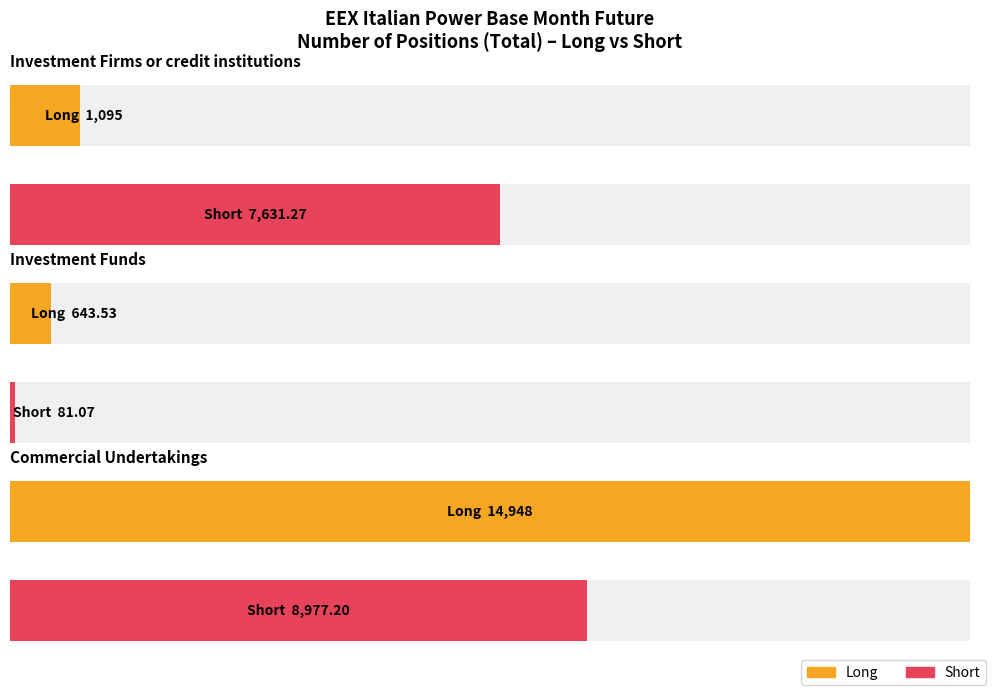

How many data points in Long are above 1095?

1